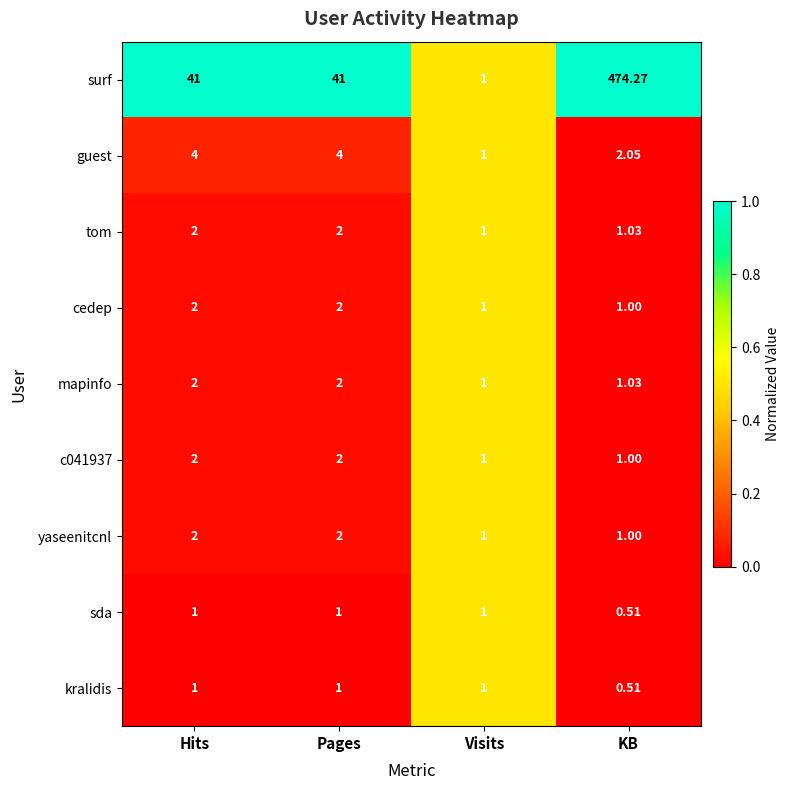

Which series has the largest total across all categories?

surf